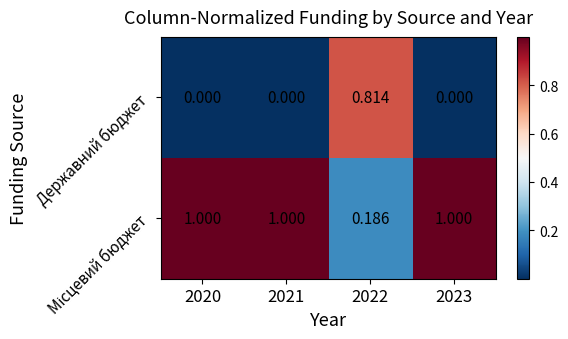

How many distinct data groups are displayed?

2